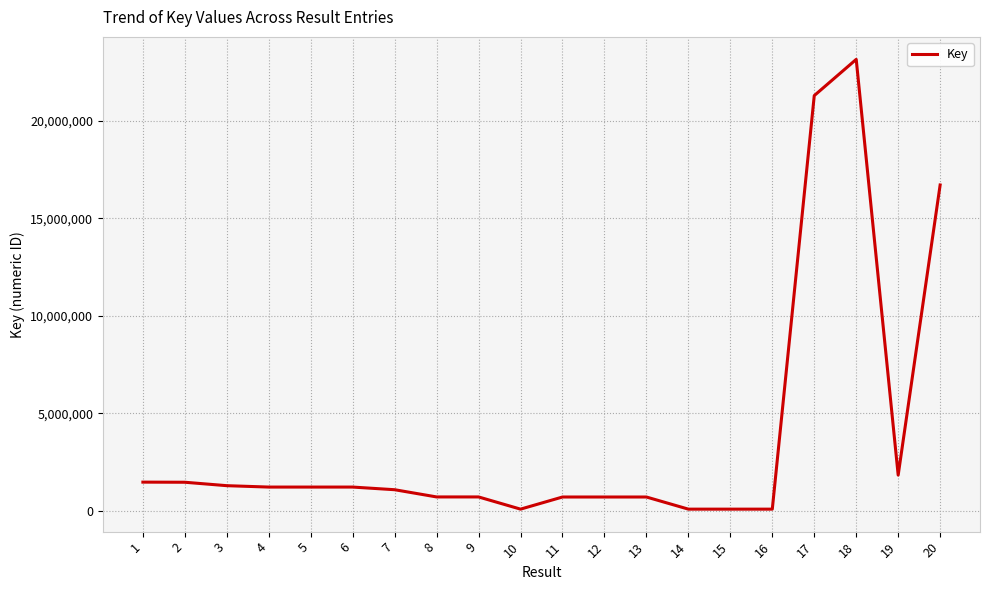

What is the ratio of the value at 1 to the value at 11?

2.1